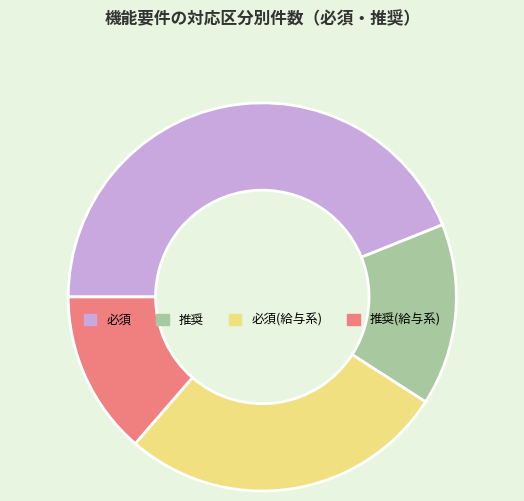

Is there a majority slice in this chart?

No